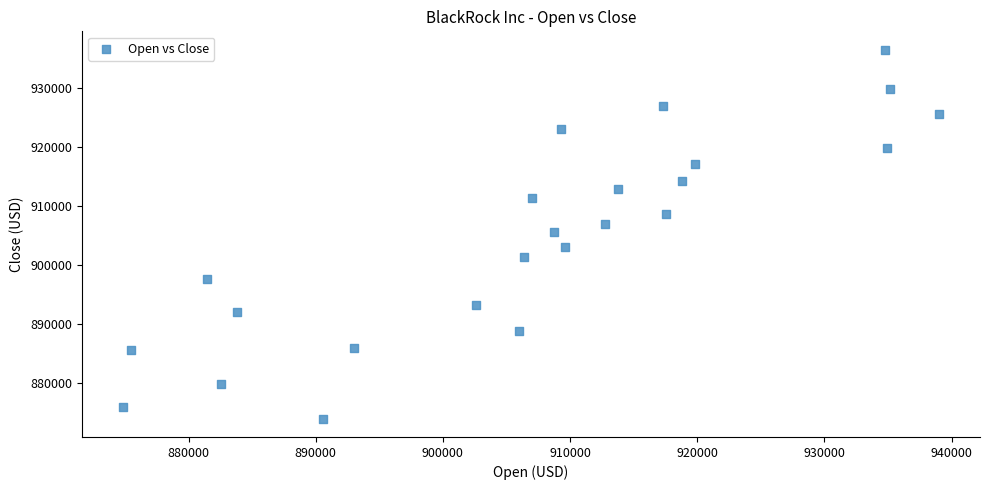

What is the range of X values (max minus min)?

64215